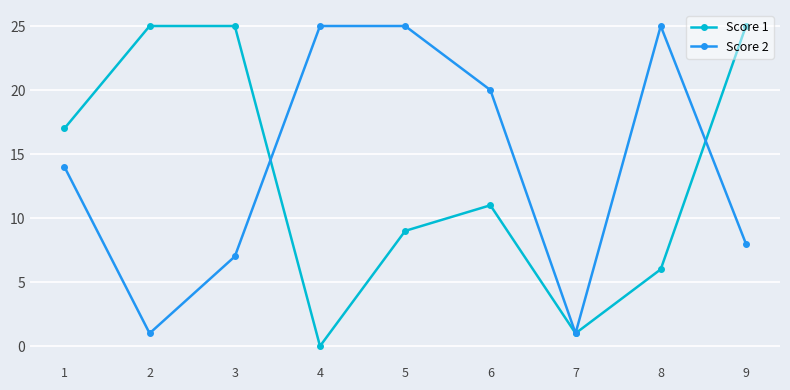

Does the chart have visible grid lines?

Yes